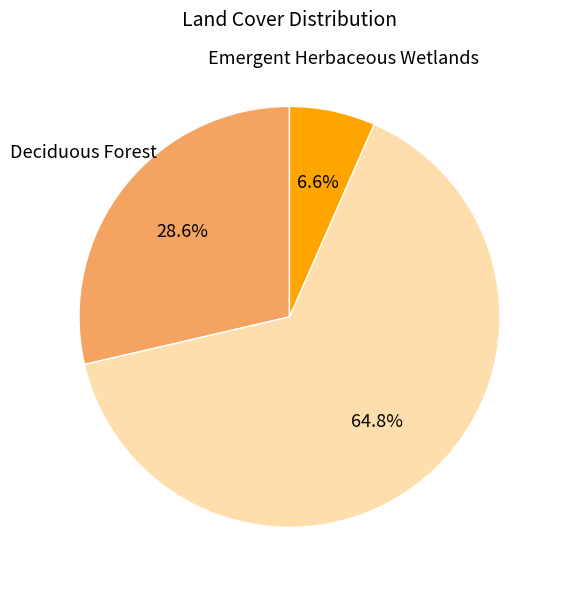

Is there a majority slice in this chart?

Yes